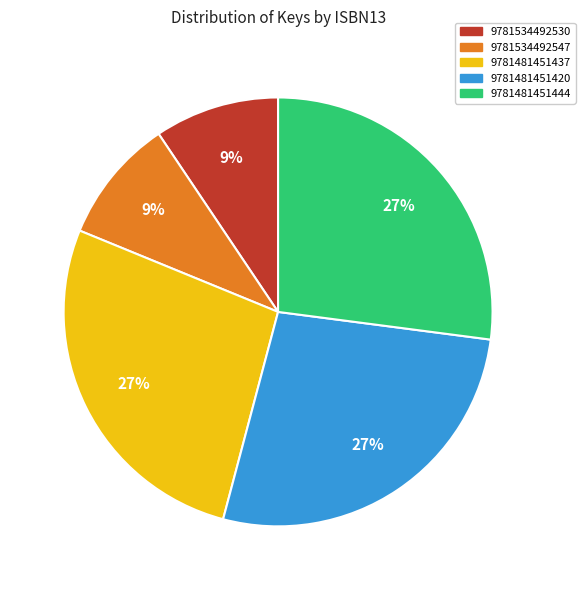

How many slices are in this pie chart?

5